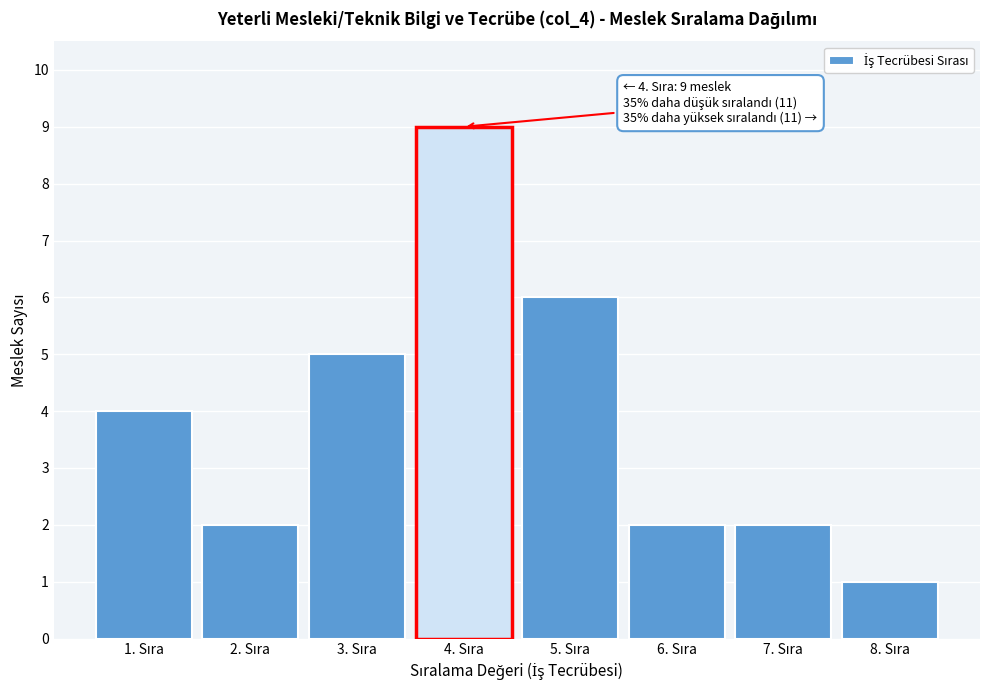

Reading left to right, transcribe all the data shown in this chart.

4	2	5	9	6	2	2	1